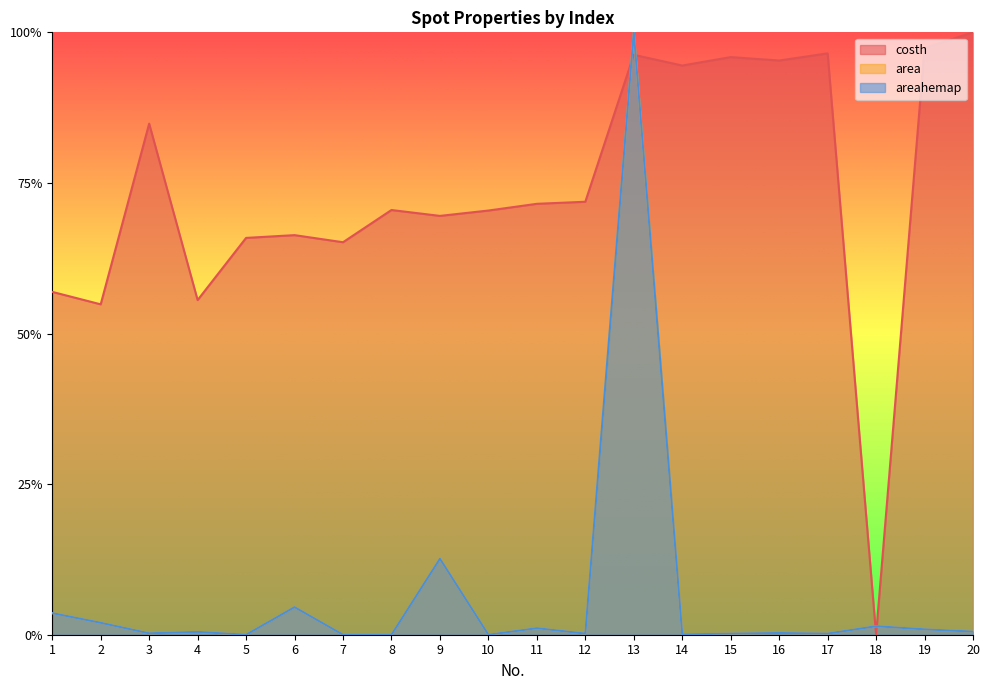

At which label does costh reach its peak?

20